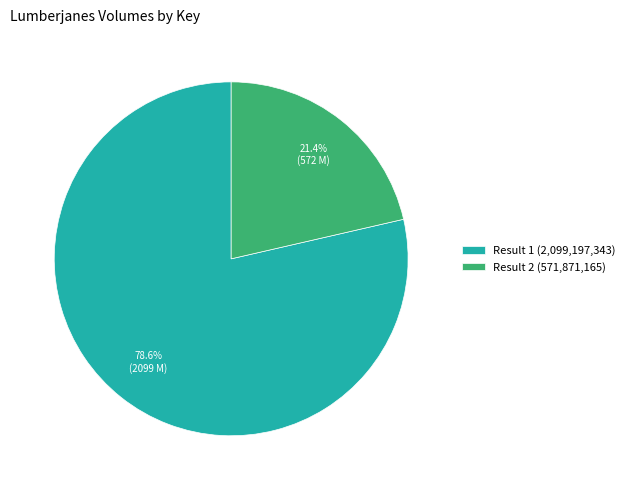

How many slices are in this pie chart?

2